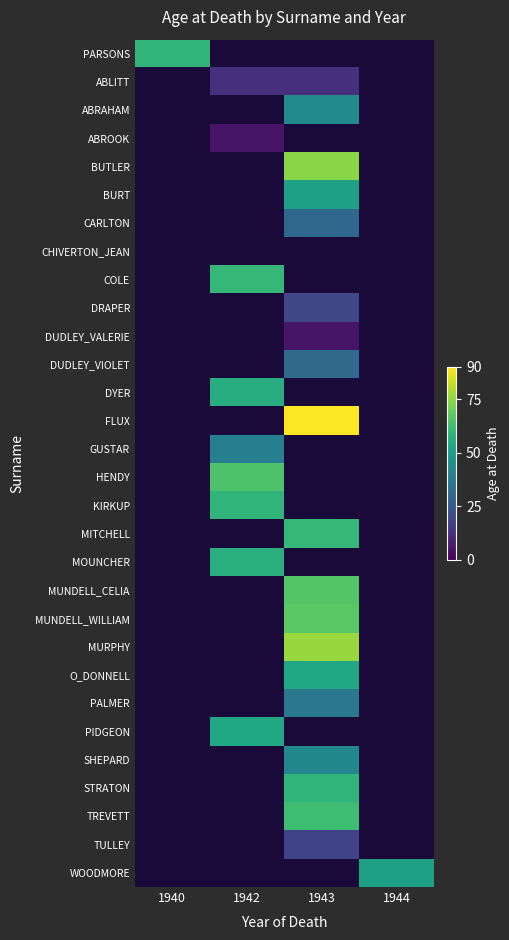

How many distinct data groups are displayed?

30